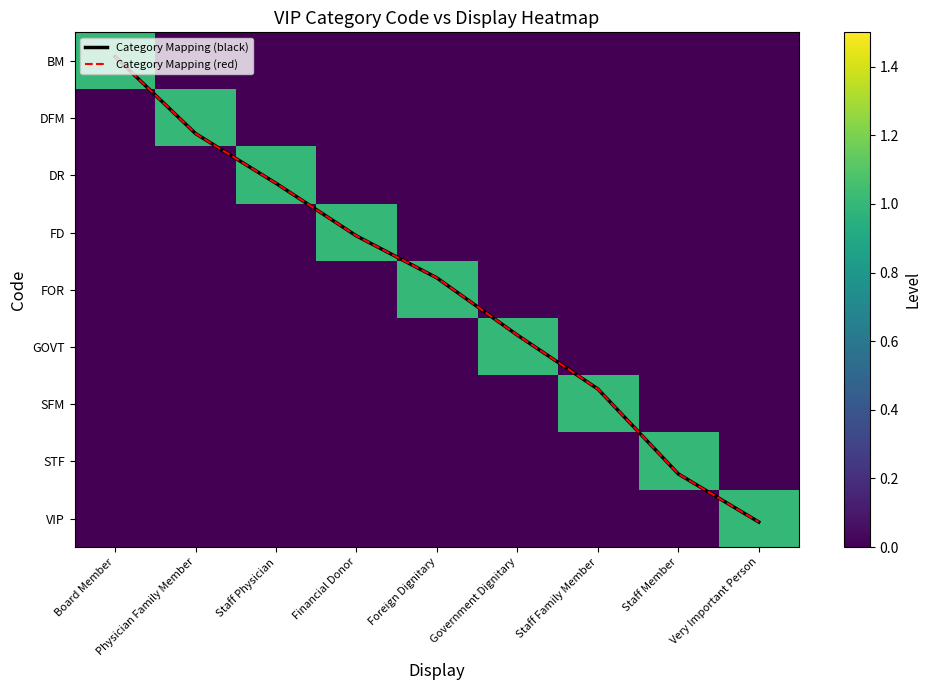

Between Board Member and Staff Physician, which series saw the biggest shift?

Category Mapping (black)